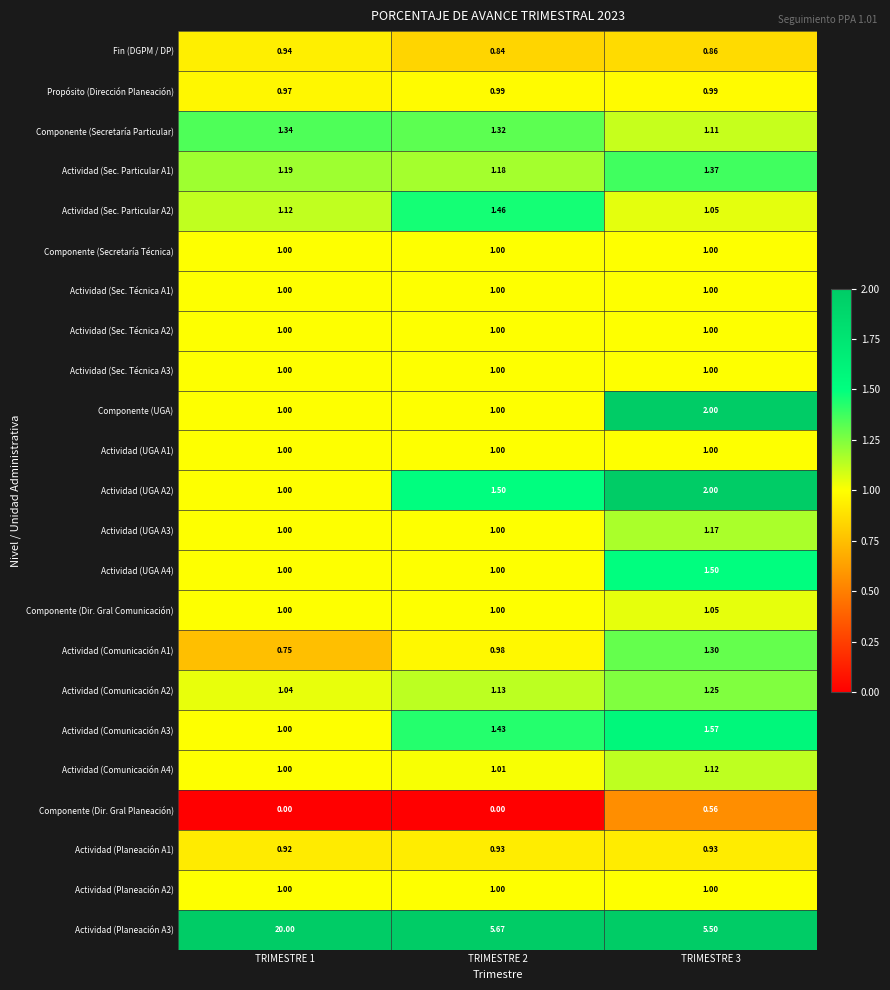

Is the value of Actividad (Planeación A2) at TRIMESTRE 1 greater than the value of Actividad (UGA A2) at TRIMESTRE 3?

No